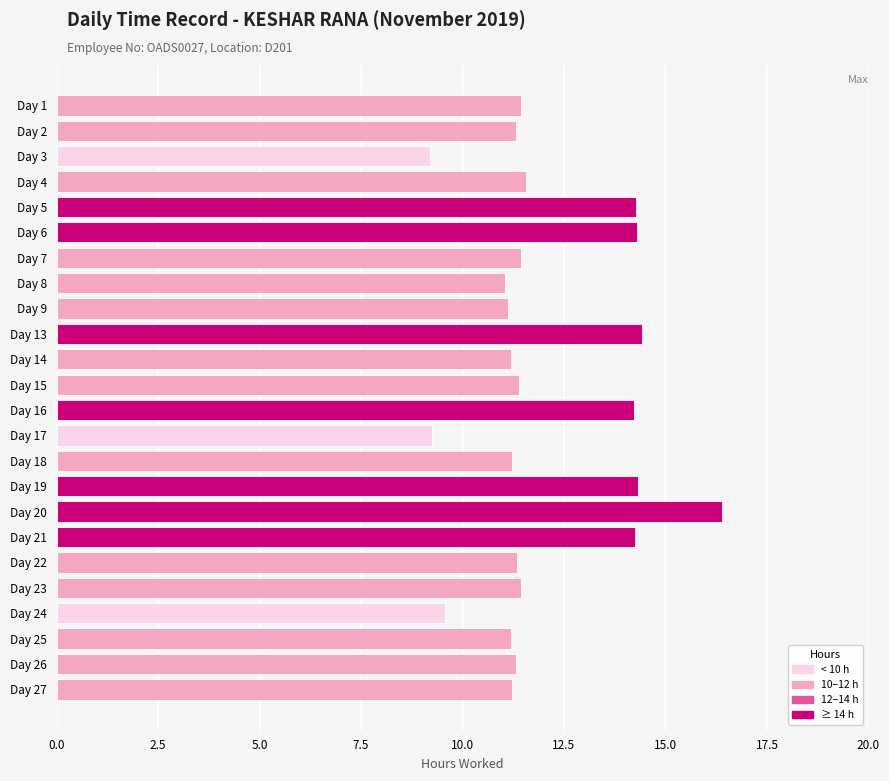

Count the number of categories in the chart.

24